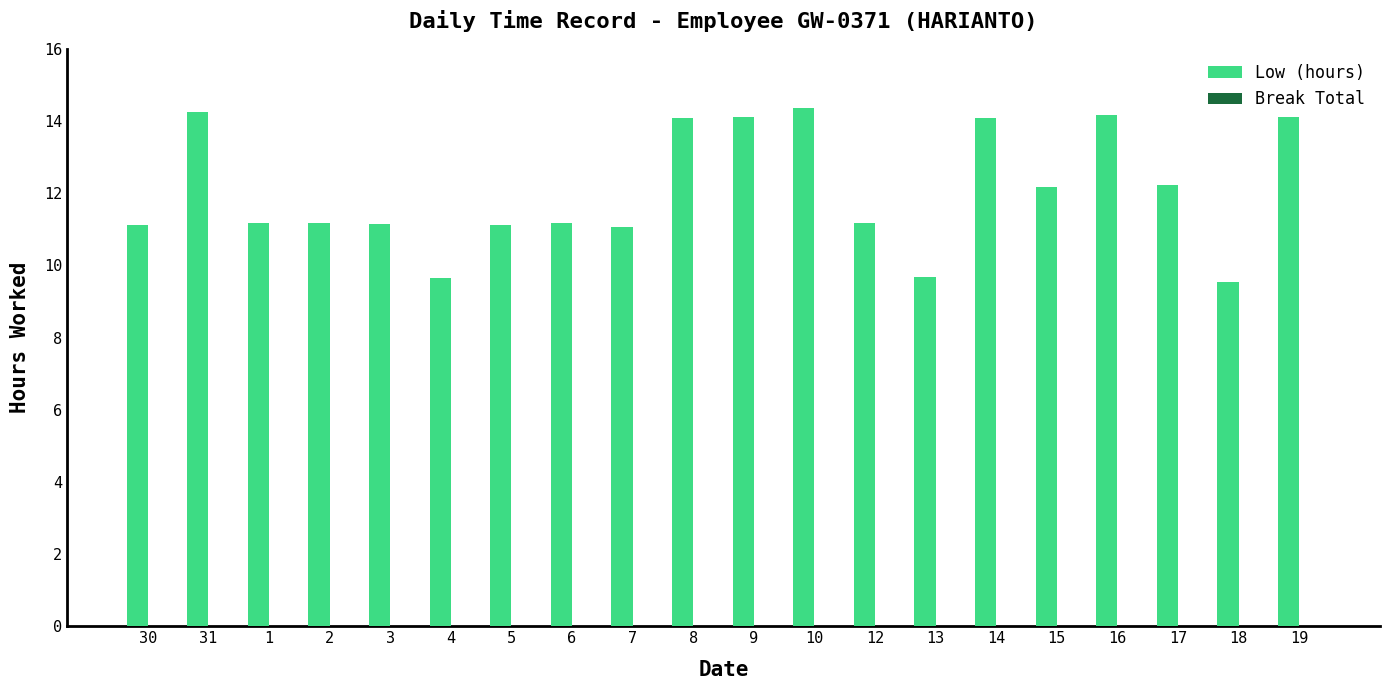

Are the bars grouped side by side (vs. stacked)?

No